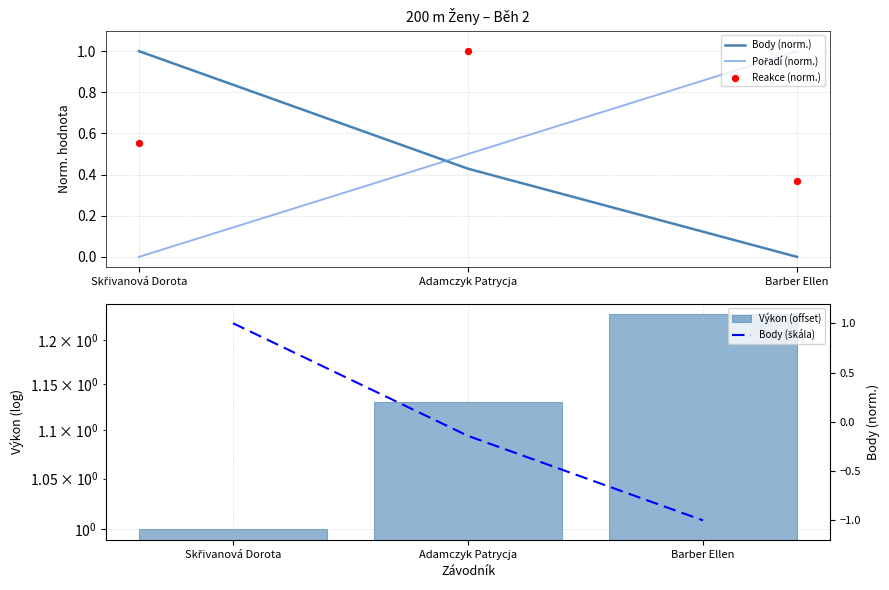

What are all the series names shown in the legend?

Body (norm.), Pořadí (norm.), Reakce (norm.), Výkon (offset), Body (škála)